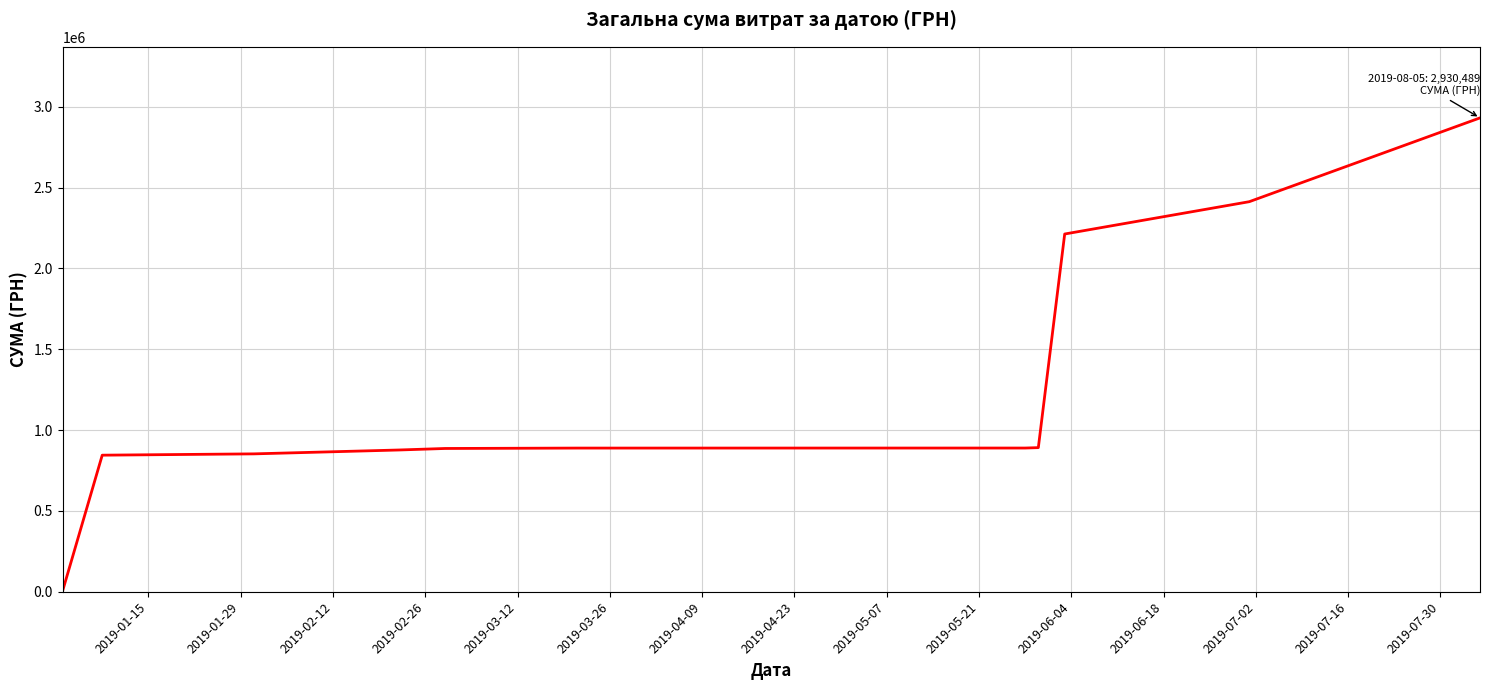

What is the difference between the maximum and minimum values?

2923625.8